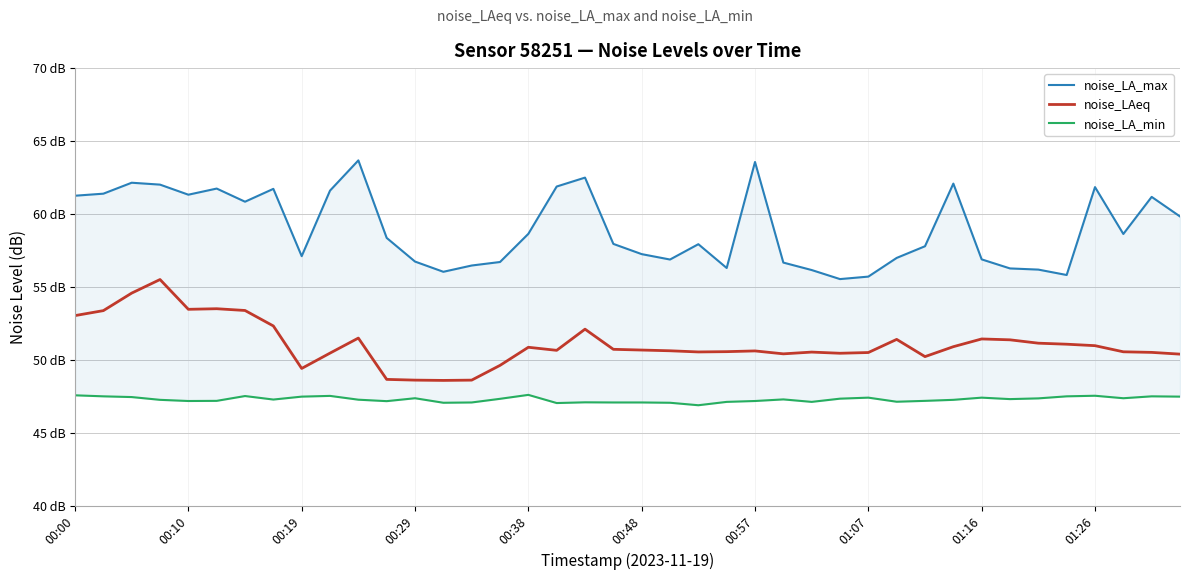

Is it true that noise_LA_max equals 63.6 at 00:57?

True